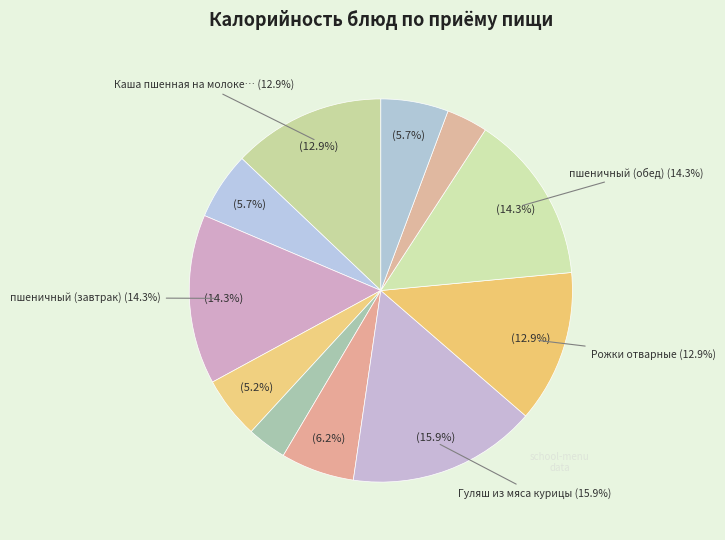

What is the change in value from Каша пшенная на молоке с маслом to Рожки отварные?

-1